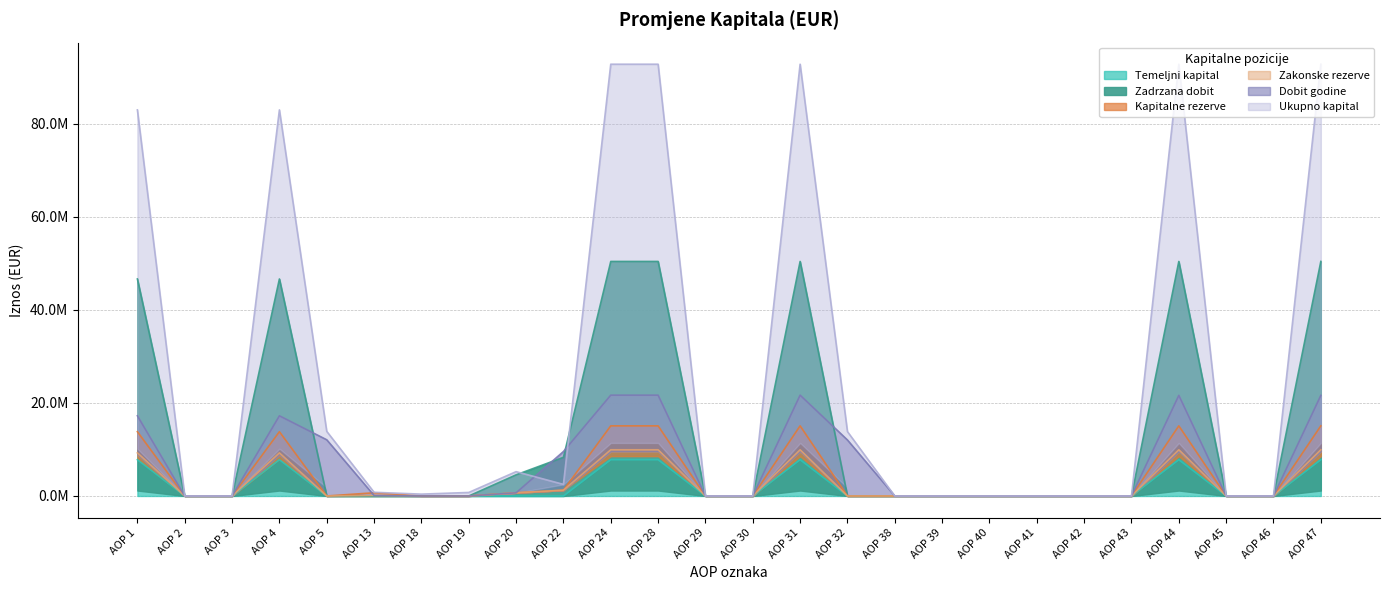

How many values in the Kapitalne rezerve series exceed 0?

10